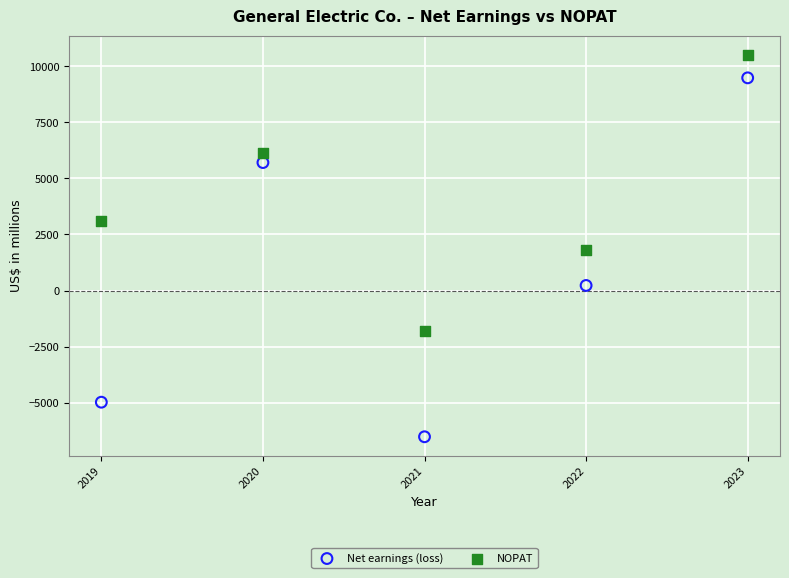

Which series has the widest spread of Y values?

Net earnings (loss)